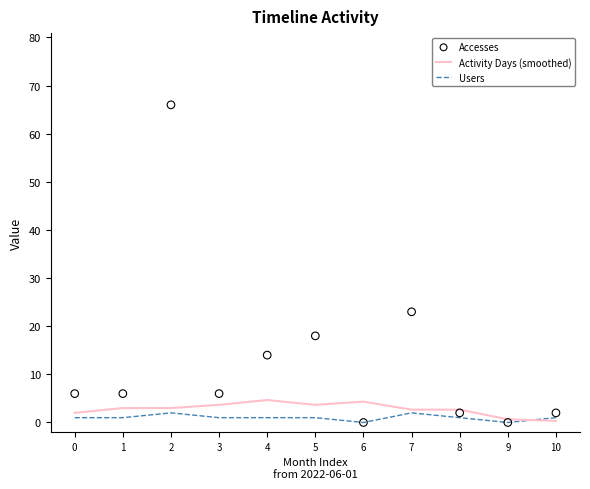

What are all the series names shown in the legend?

Activity Days (smoothed), Users, Accesses